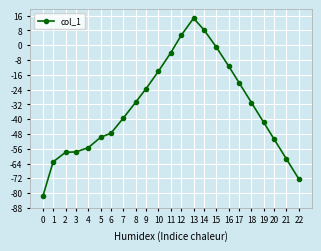

True or false: the data has more than 0 interior local peaks.

True